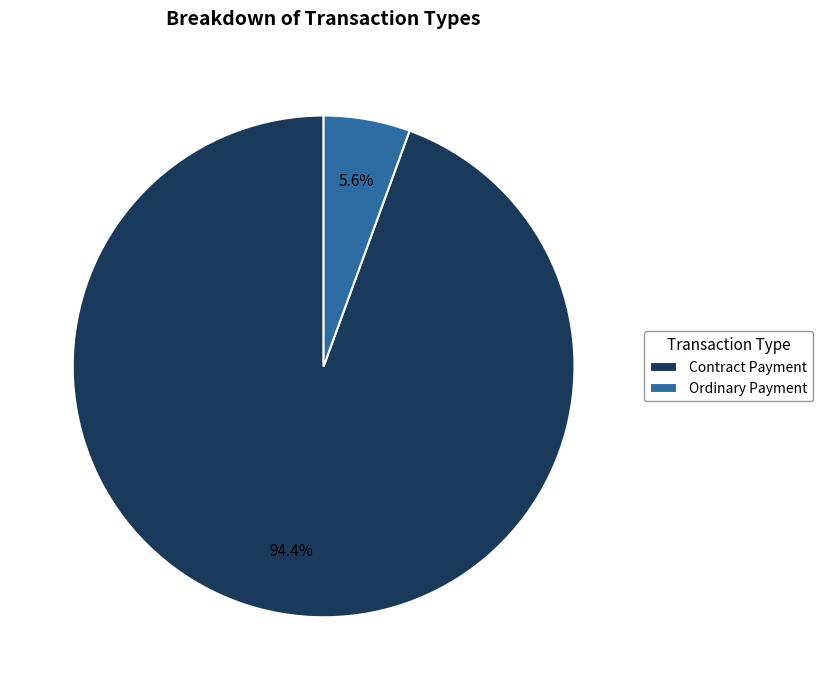

Which slice is the smallest?

Ordinary Payment